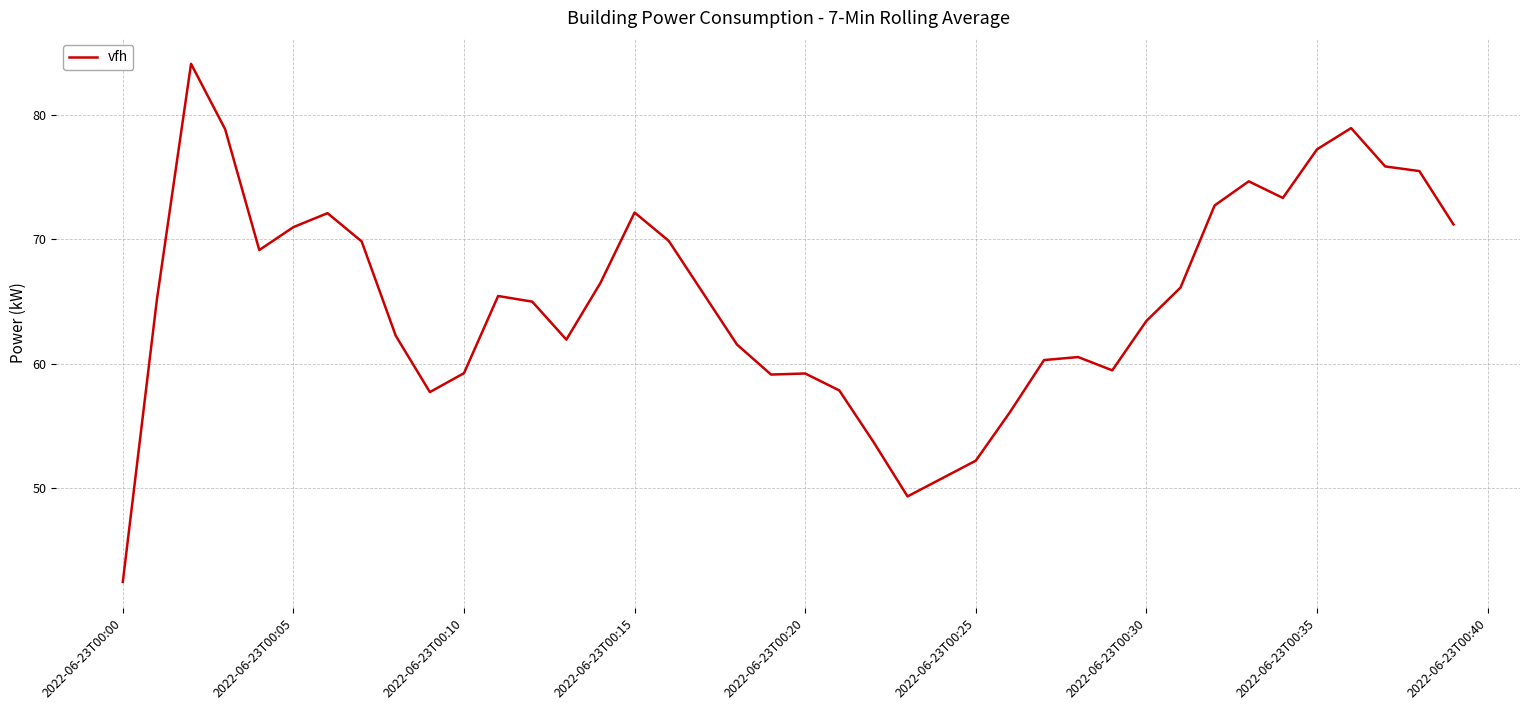

What is the greatest value displayed?

84.1